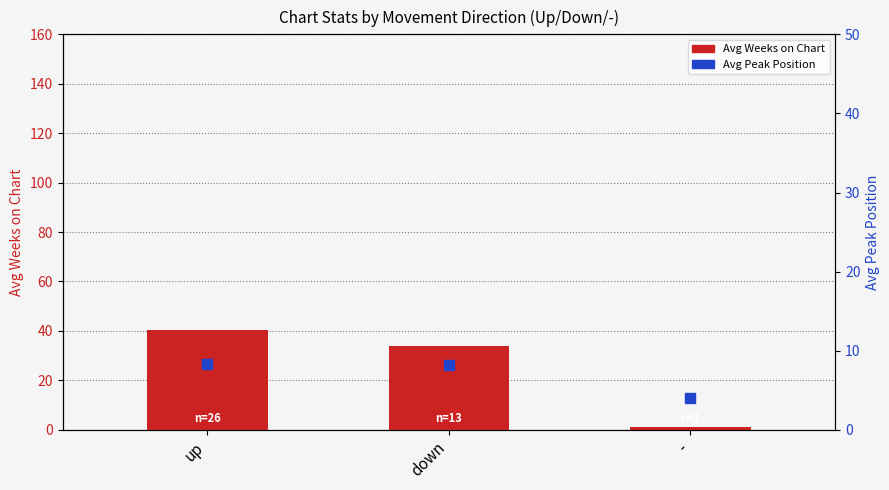

Which series reaches the maximum Y coordinate?

Avg Weeks on Chart